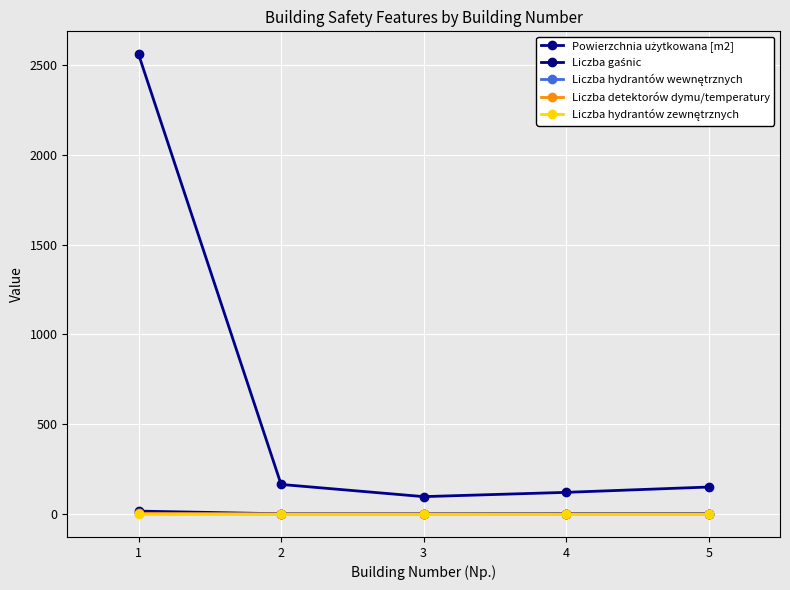

List the series in order of their peak value, lowest first.

Liczba hydrantów zewnętrznych, Liczba detektorów dymu/temperatury, Liczba hydrantów wewnętrznych, Liczba gaśnic, Powierzchnia użytkowana [m2]